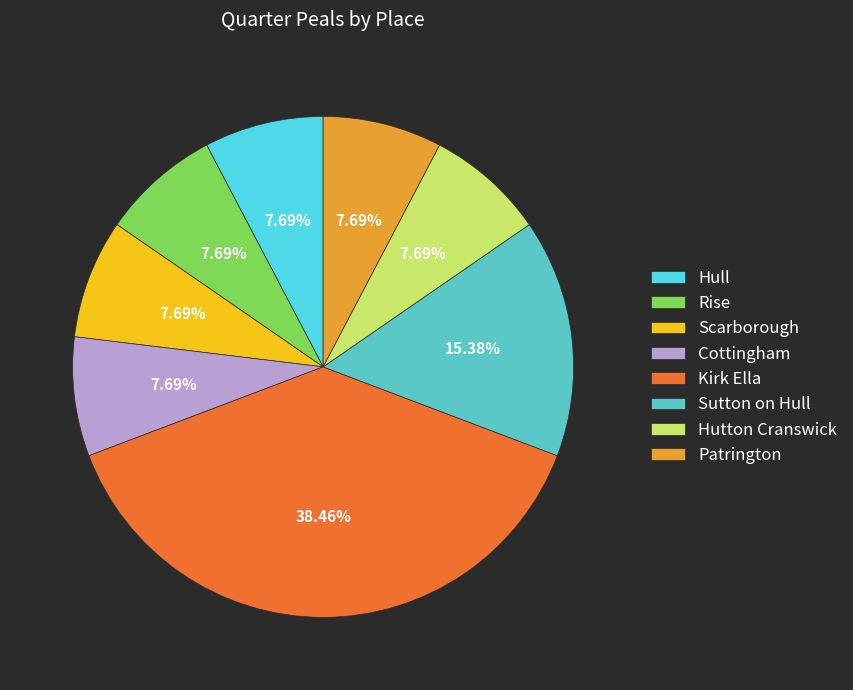

To the nearest percent, what is the average slice percentage?

12%